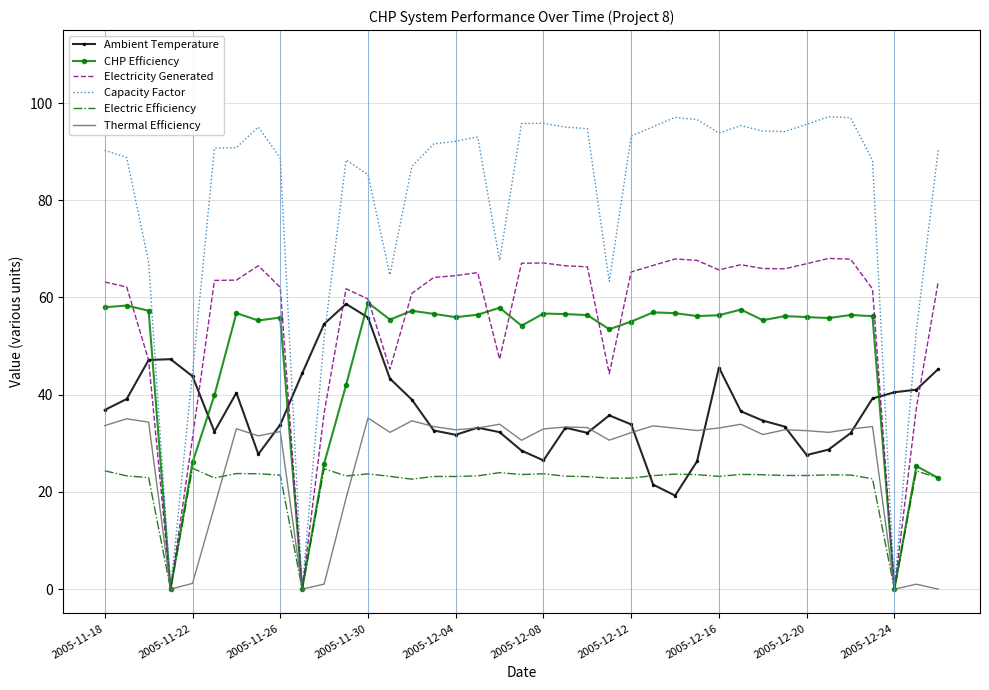

In Electric Efficiency, how many points are higher than both neighbors (excluding endpoints)?

11